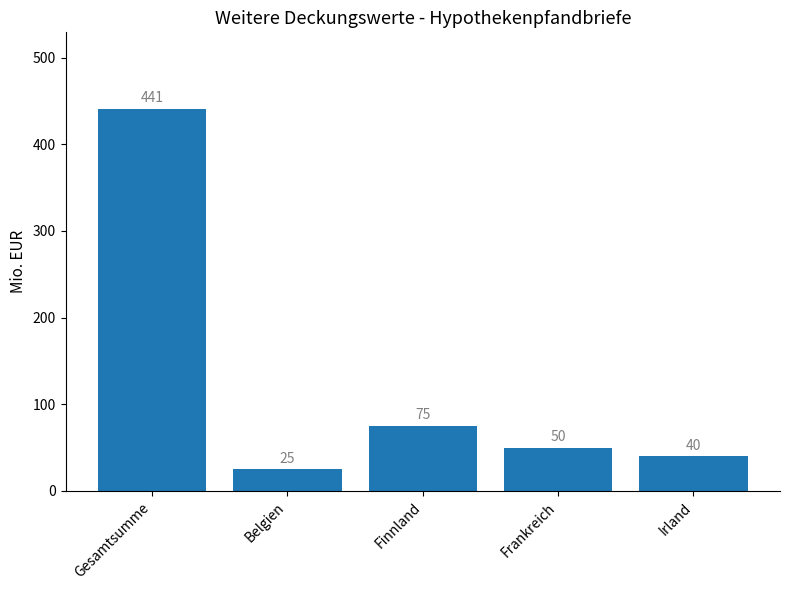

Reading right to left, what are all the values shown in this chart?

Irland=40	Frankreich=50	Finnland=75	Belgien=25	Gesamtsumme=441